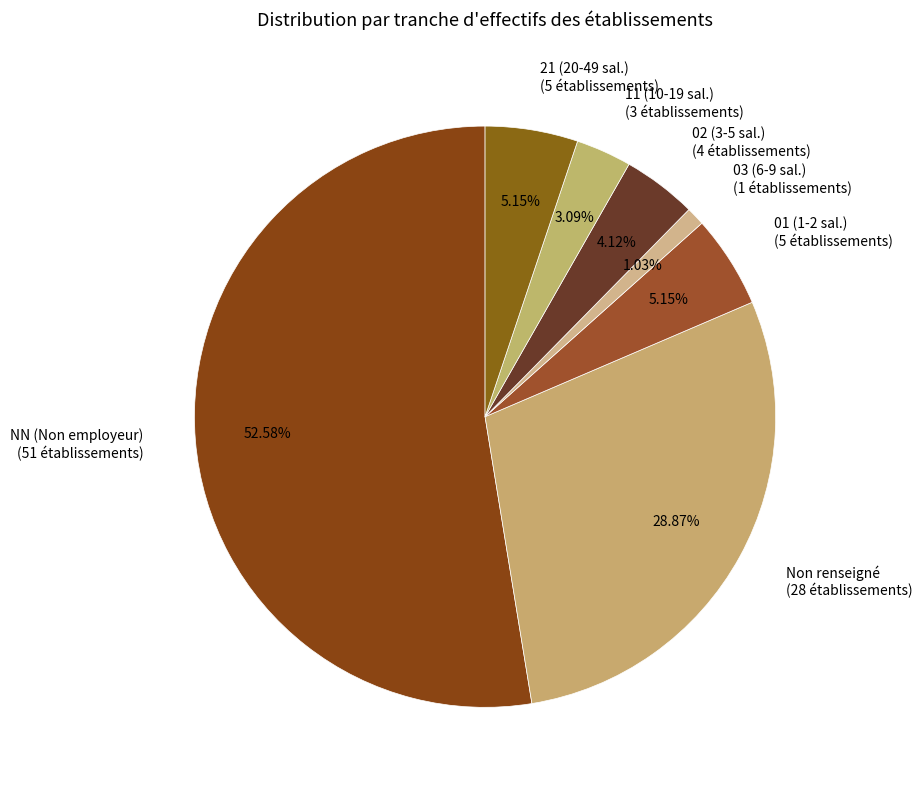

Between NN (Non employeur) and 03 (6-9 sal.), which is larger?

NN (Non employeur)